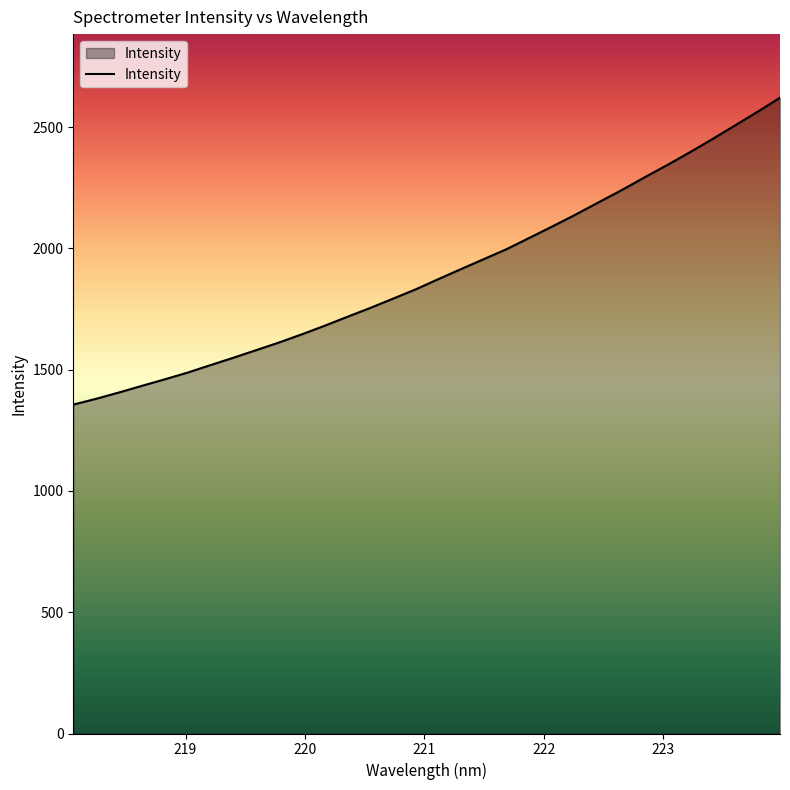

What is the difference between the maximum and minimum values?

1265.2